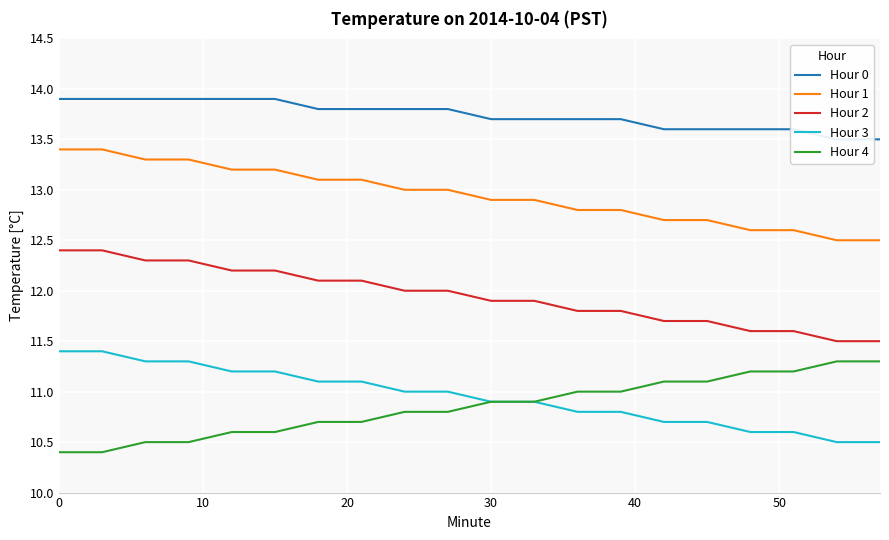

True or false: Hour 2 and Hour 4 intersect in this chart.

False